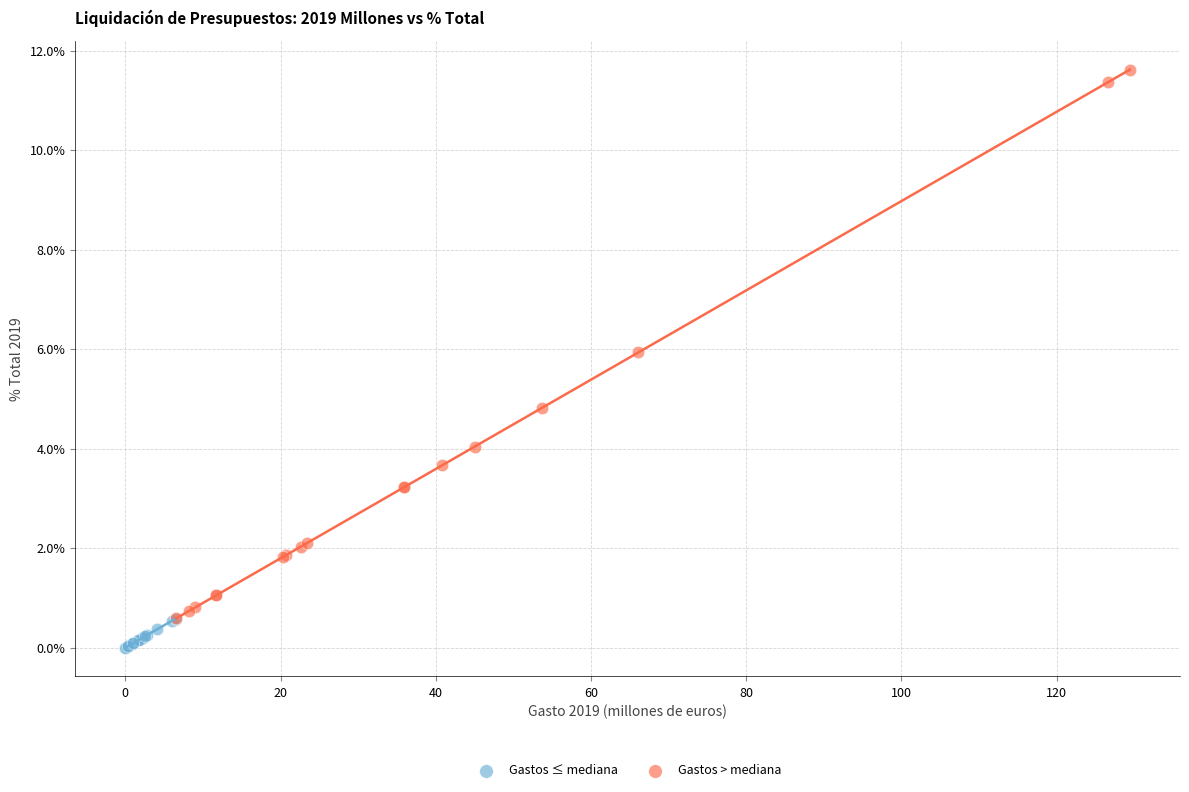

Which series reaches the minimum Y coordinate?

Gastos ≤ mediana